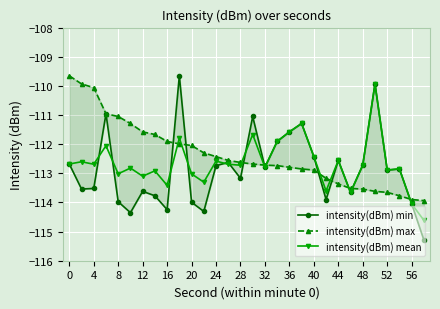

What is the difference between the maximum and minimum values in the intensity(dBm) mean series?

4.7